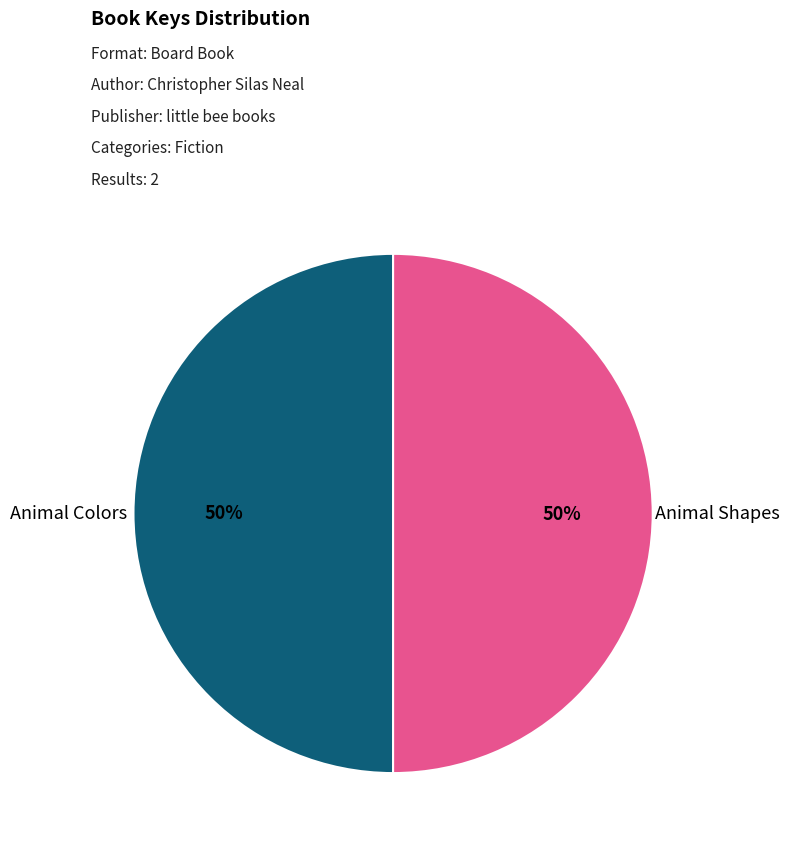

The Animal Colors slice represents 50% of the pie. True or false?

True